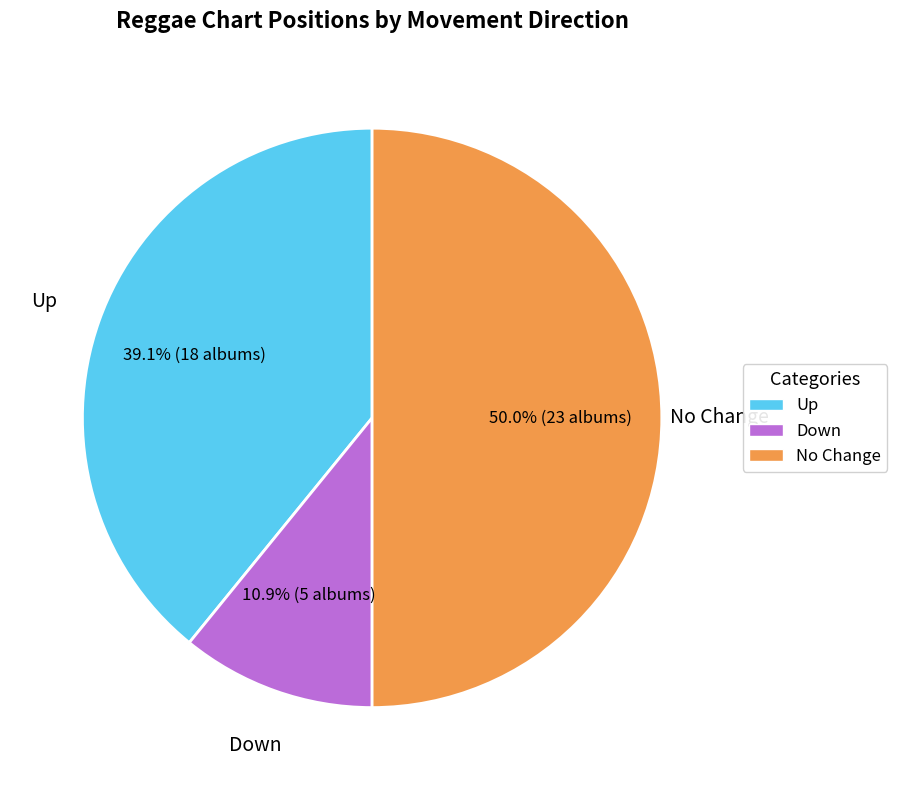

Rank the categories by value from highest to lowest.

No Change, Up, Down